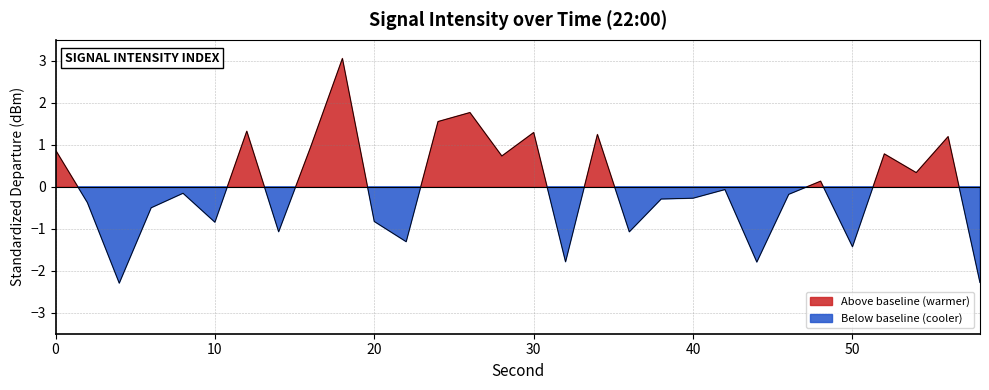

List the labels in order of value, smallest first.

4, 58, 44, 32, 50, 22, 36, 14, 10, 20, 6, 2, 38, 40, 46, 8, 42, 48, 54, 28, 52, 0, 16, 56, 34, 30, 12, 24, 26, 18